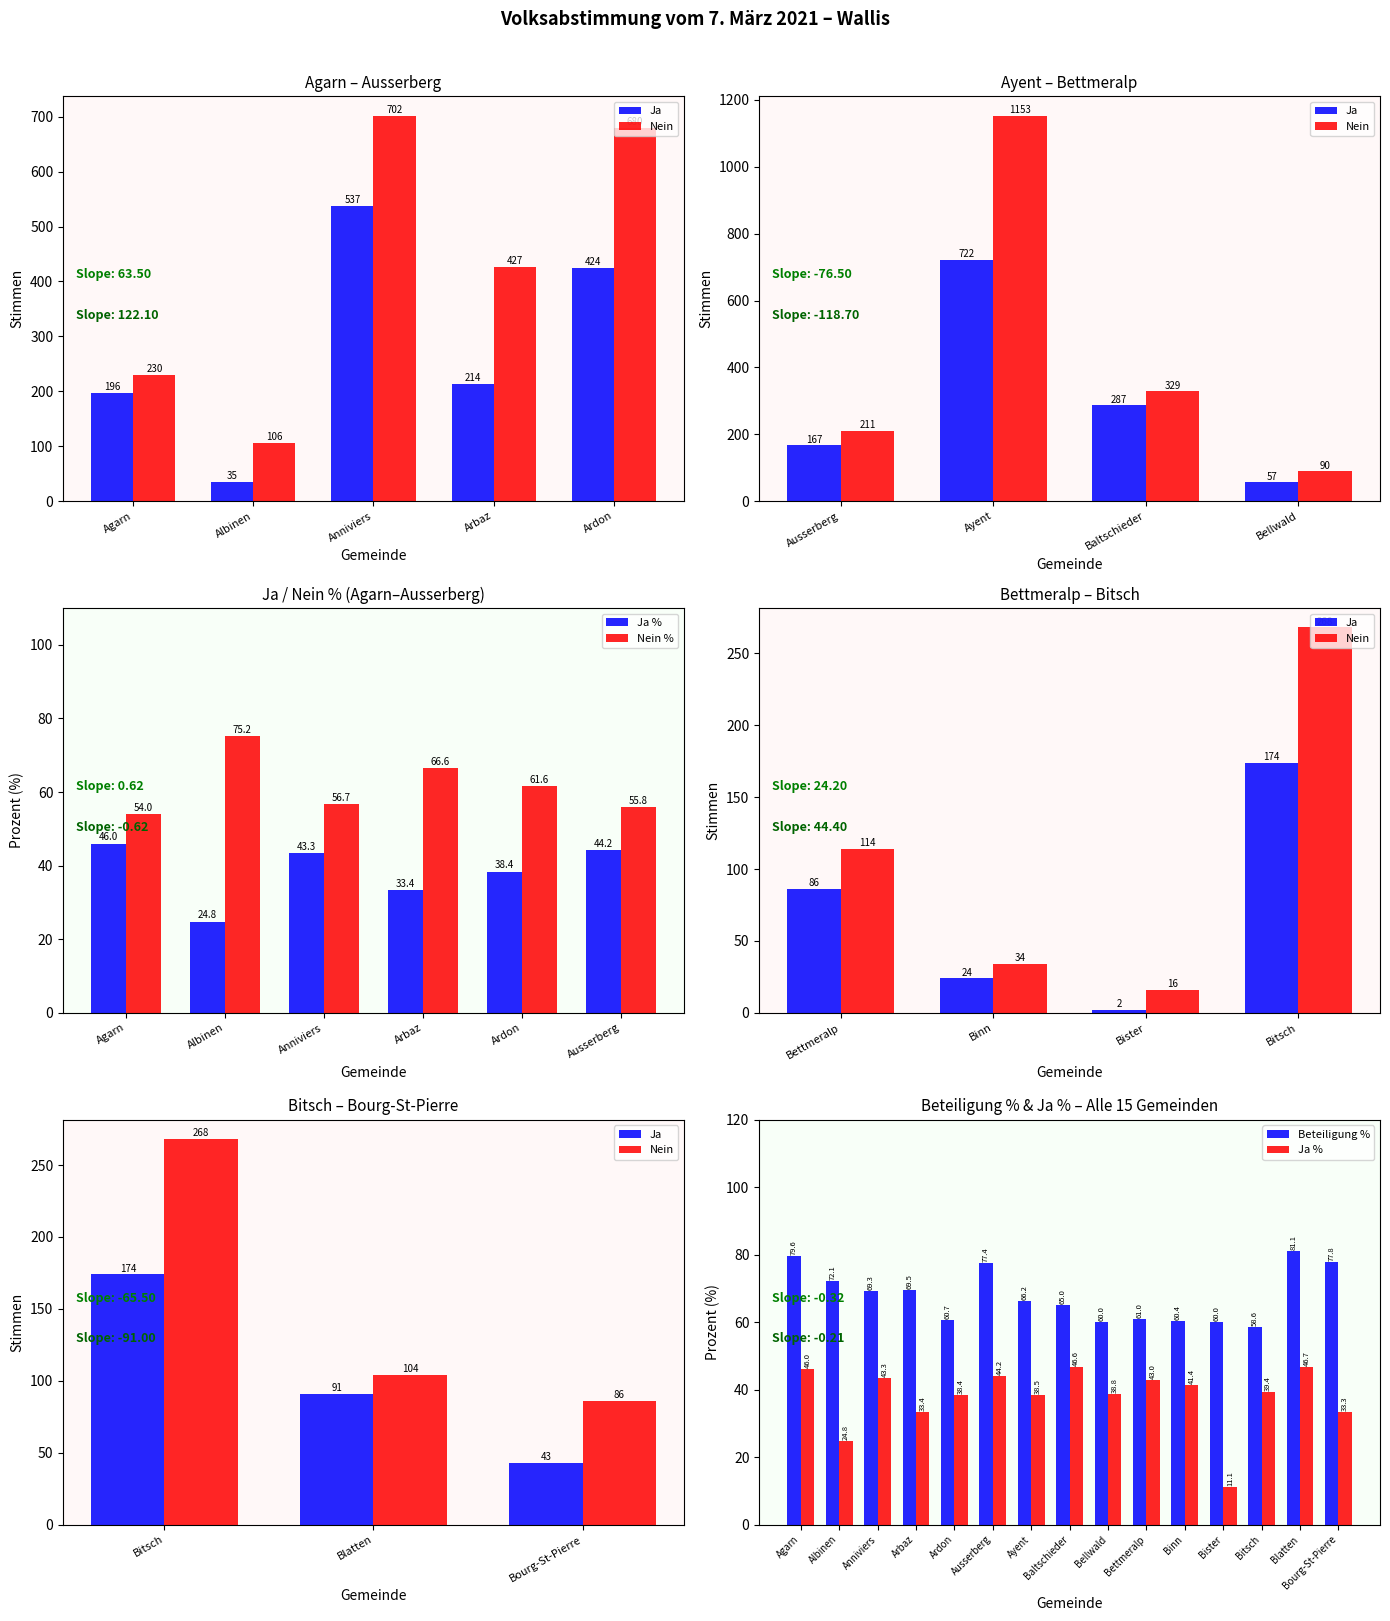

How many distinct data groups are displayed?

2